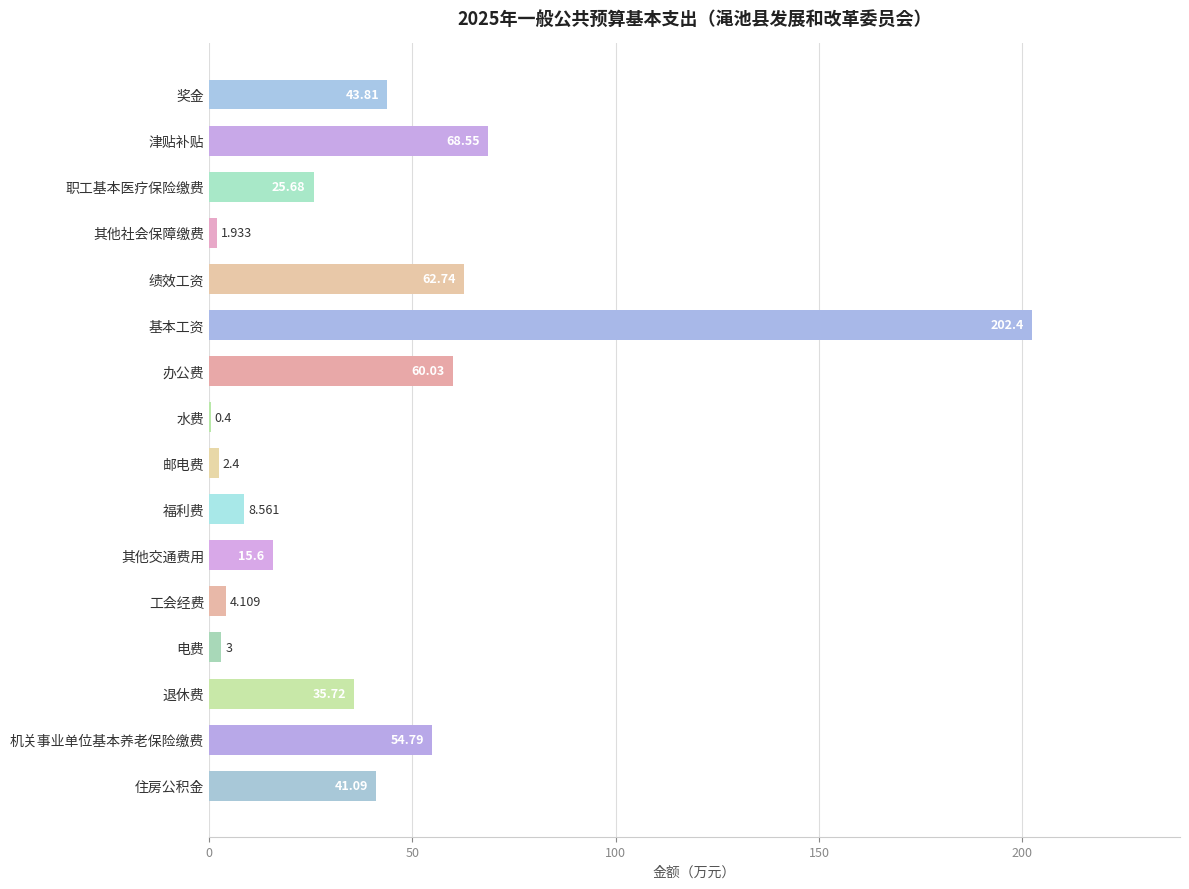

Where is the data nearest to the value 101?

津贴补贴